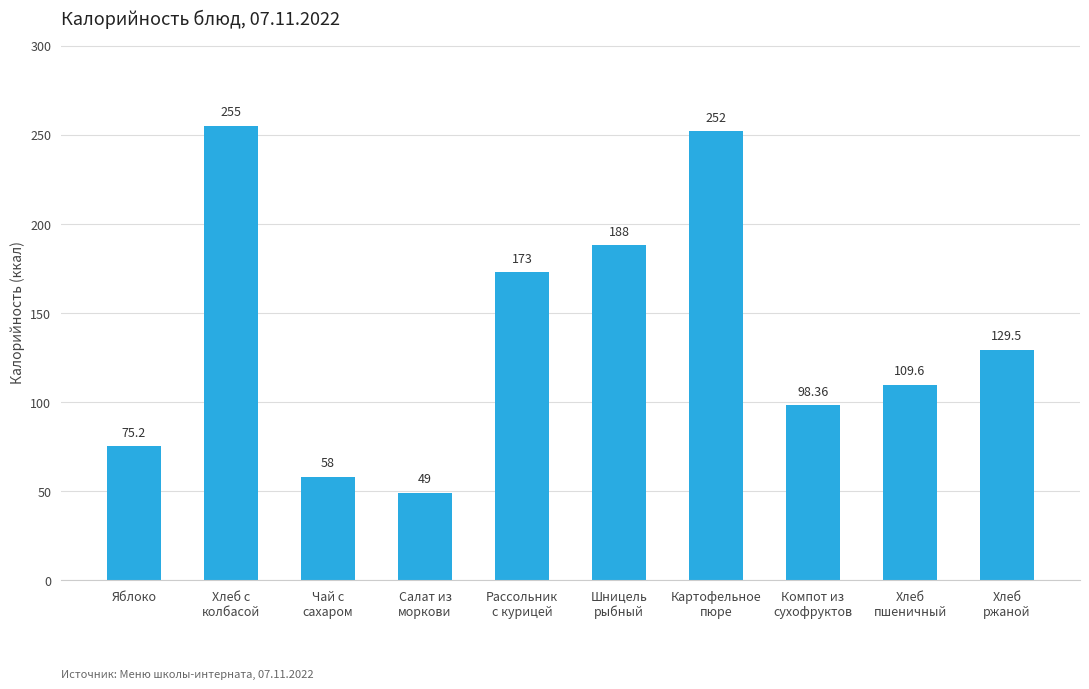

Reading left to right, transcribe all the data shown in this chart.

75.2	255.0	58.0	49.0	173.0	188.0	252.0	98.4	109.6	129.5